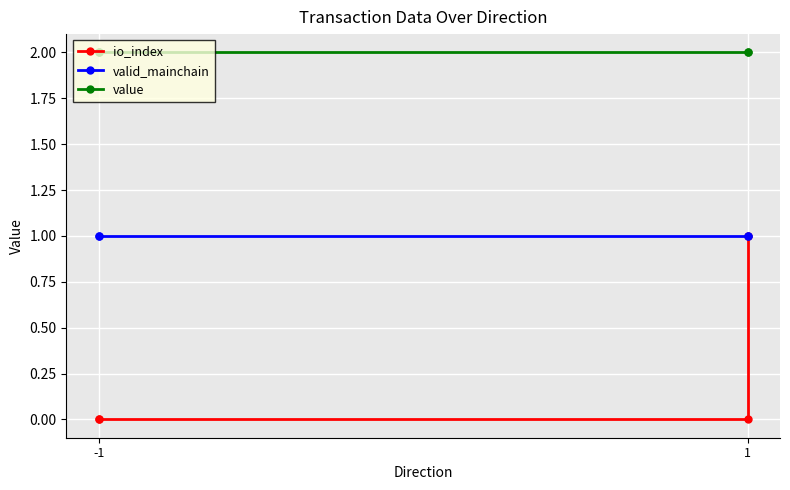

True or false: value and valid_mainchain intersect in this chart.

False